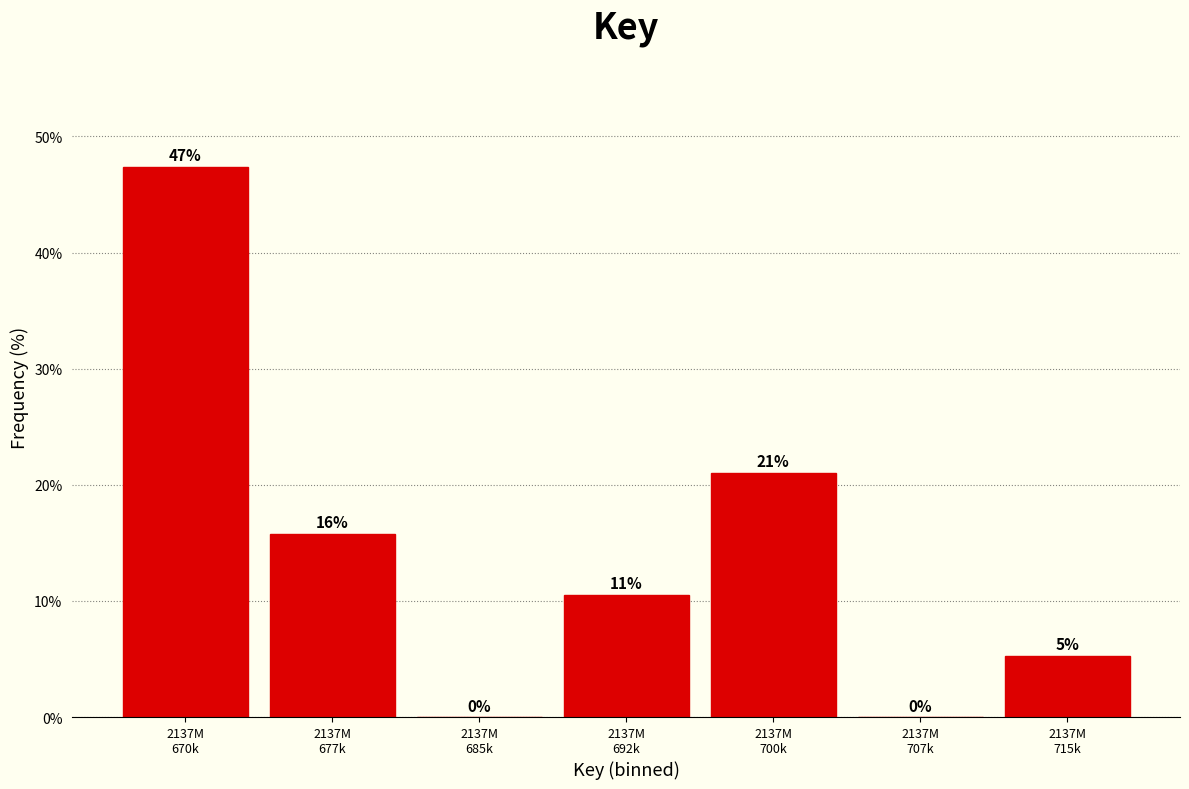

Are the bars horizontal?

No